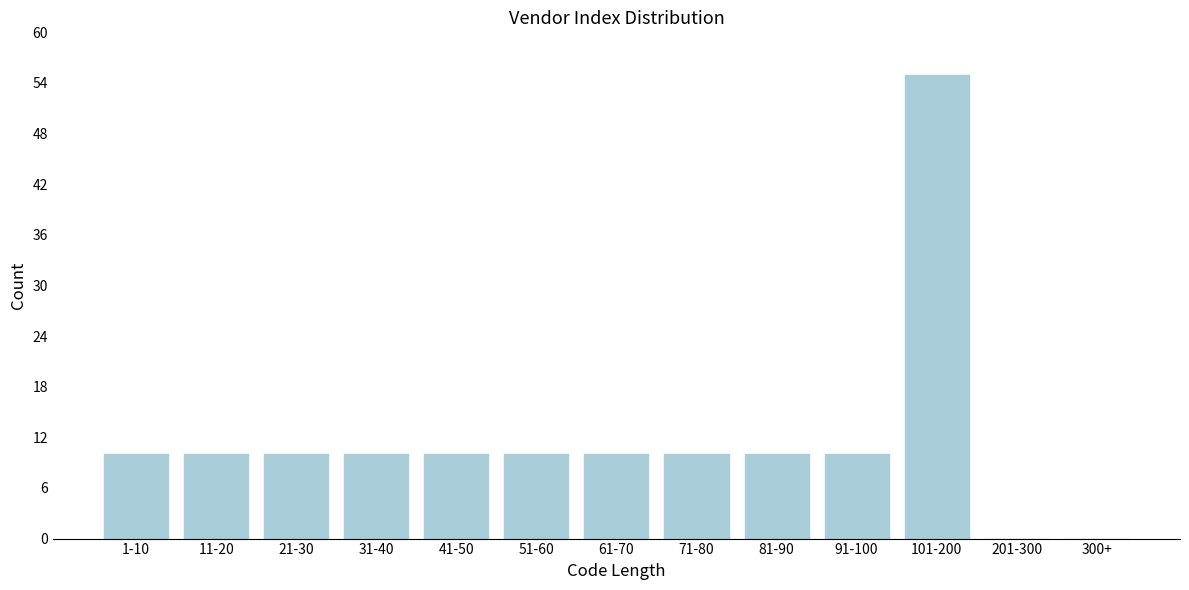

Reading right to left, extract all data points from this chart.

300+=0	201-300=0	101-200=55	91-100=10	81-90=10	71-80=10	61-70=10	51-60=10	41-50=10	31-40=10	21-30=10	11-20=10	1-10=10